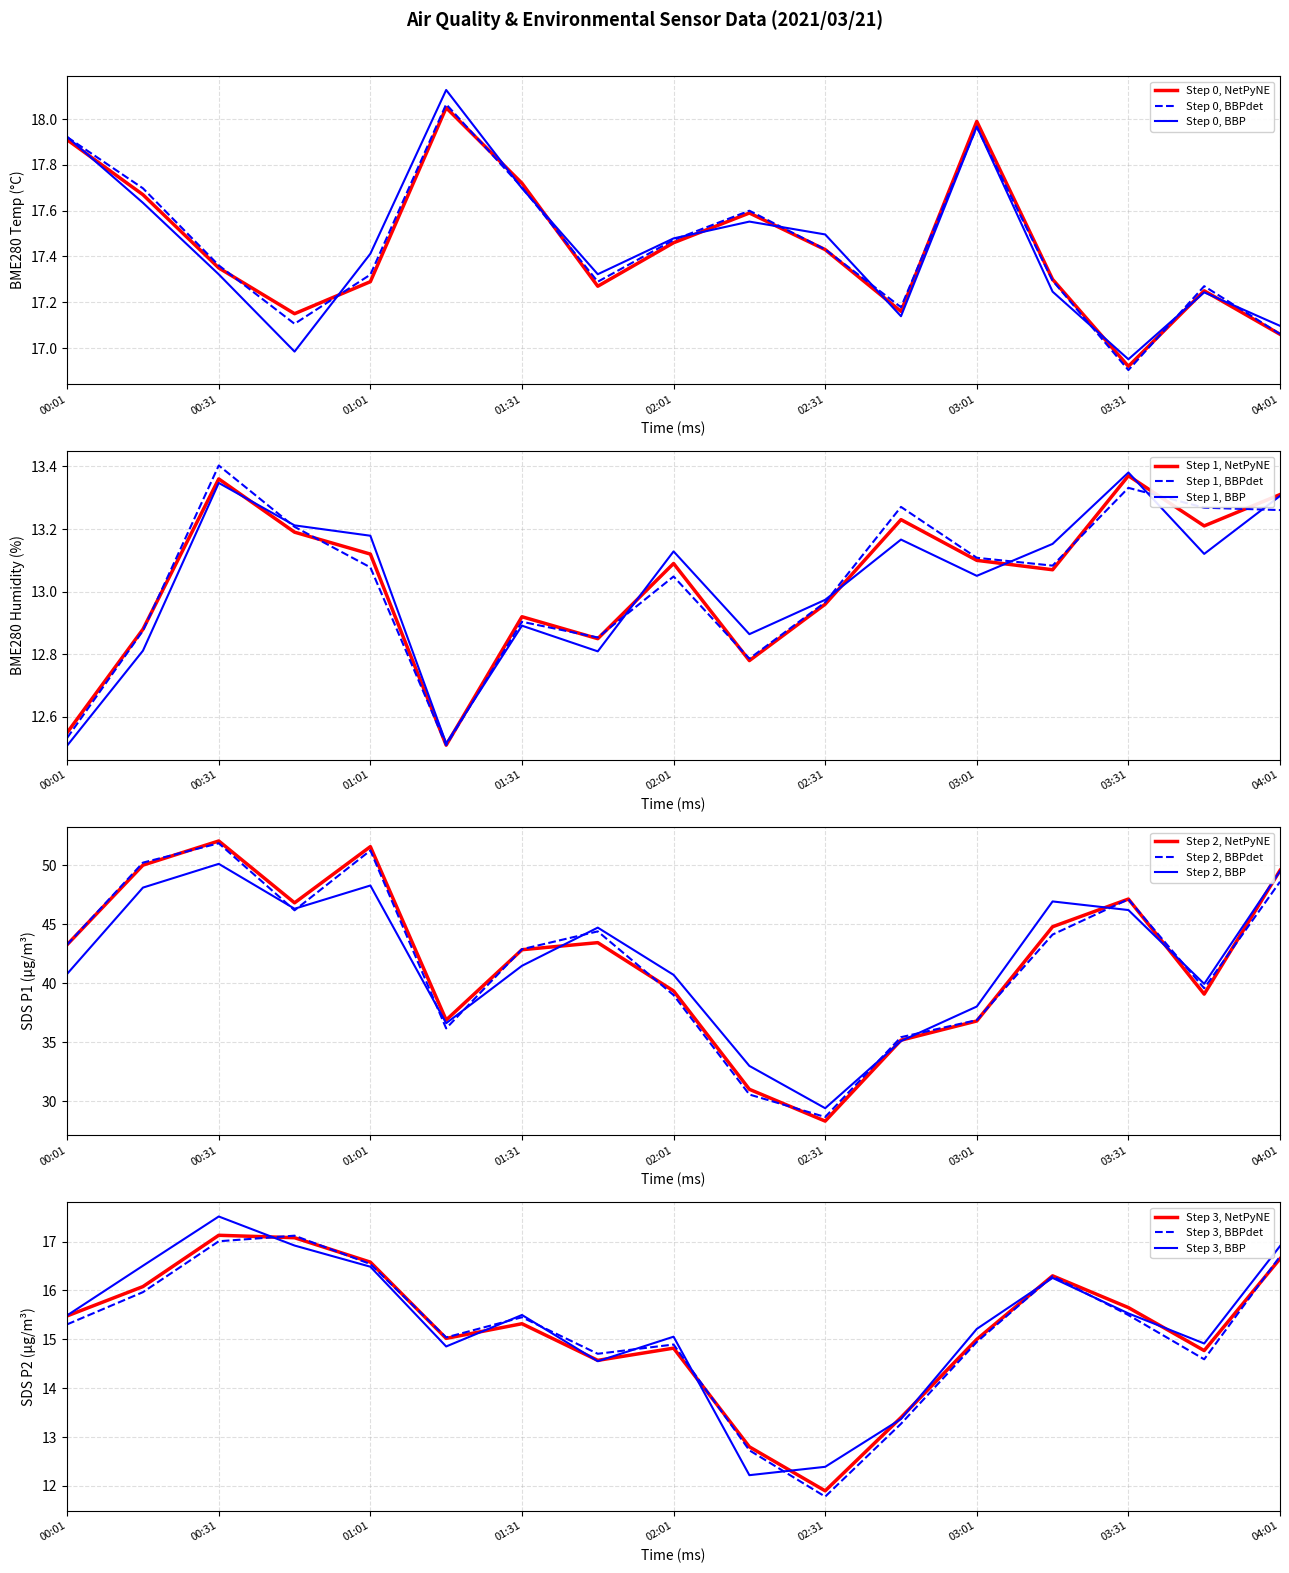

True or false: SDS_P2 and SDS_P1 intersect in this chart.

False